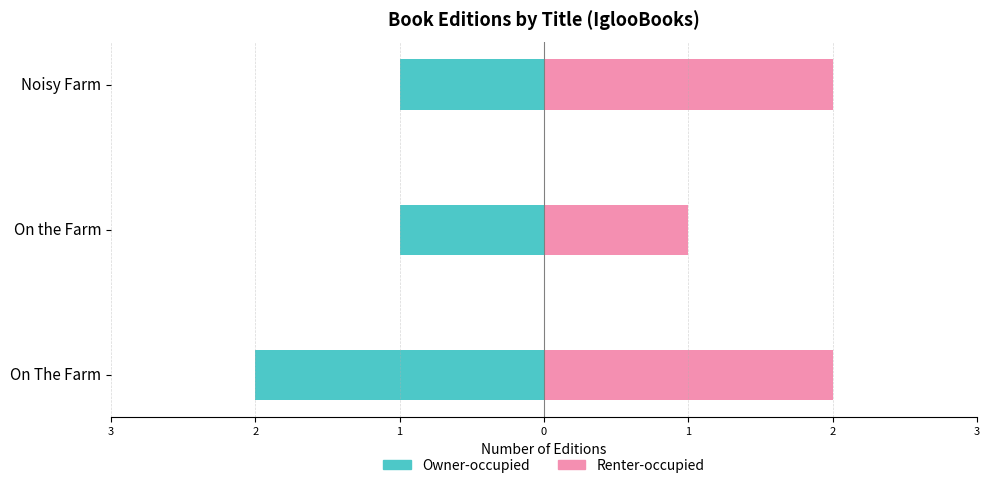

Reading left to right, what are all the values shown in this chart?

Owner-occupied: -2	-1	-1
Renter-occupied: 2	1	2